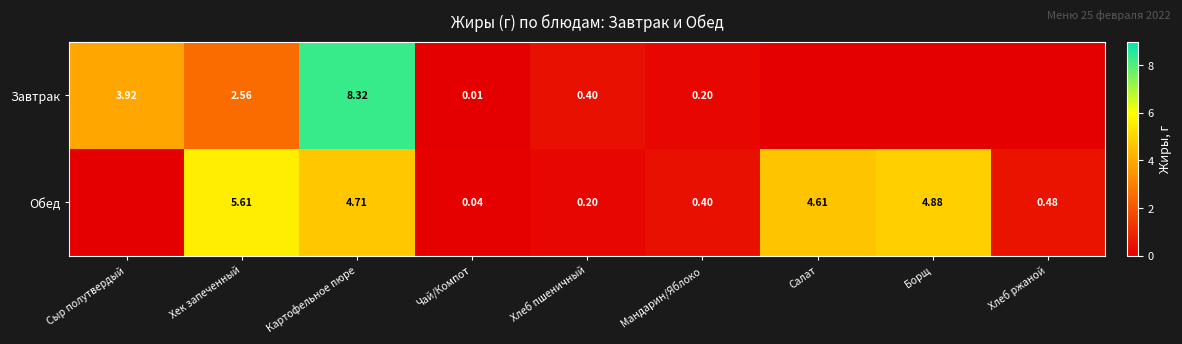

Is the value of Завтрак at Хек запеченный greater than the value of Обед at Борщ?

No